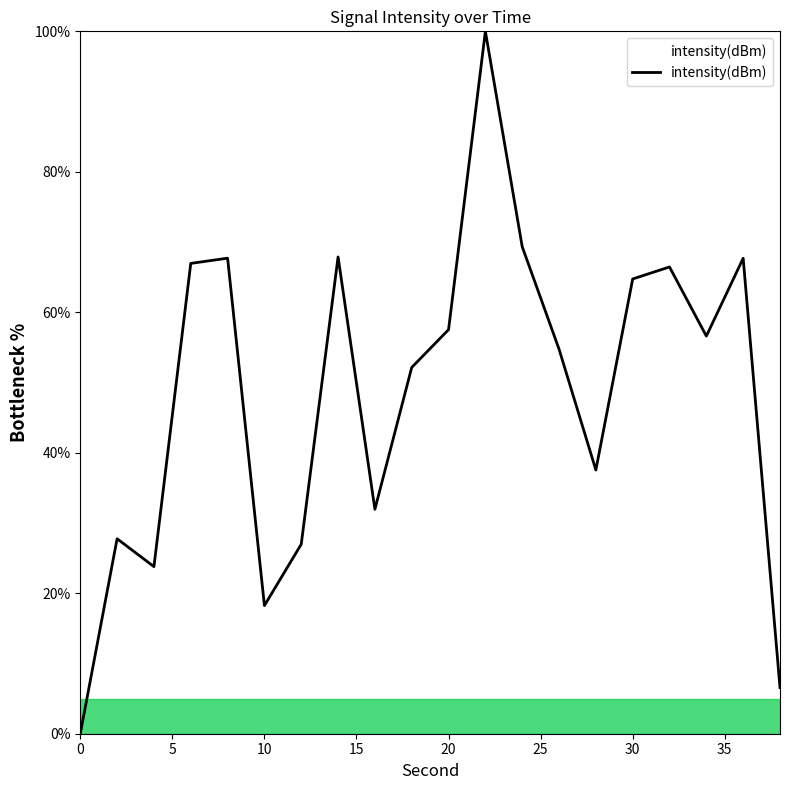

What is the greatest value displayed?

100.0